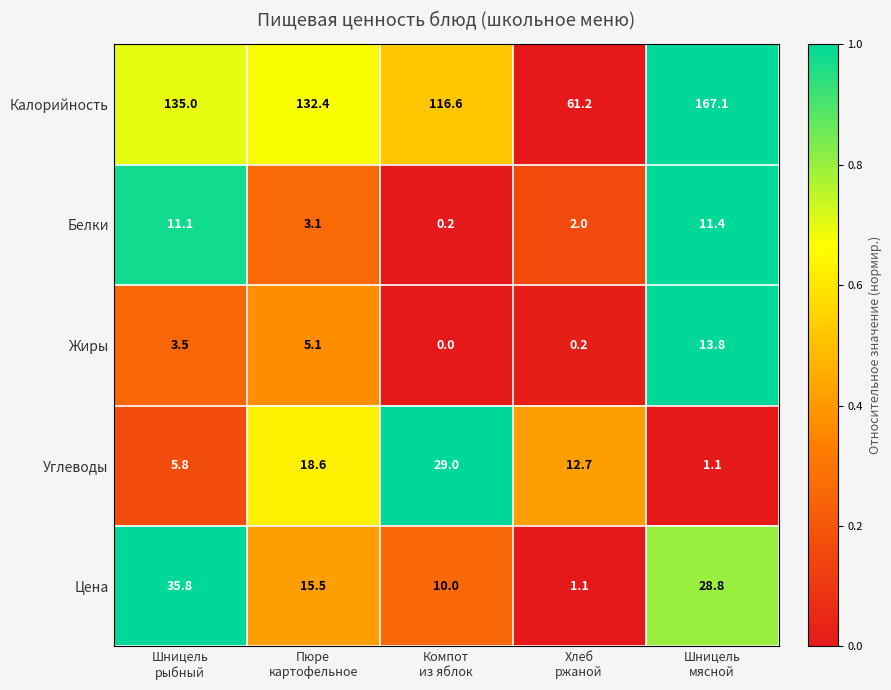

Rank the series by their maximum value, from highest to lowest.

Калорийность, Цена, Углеводы, Жиры, Белки